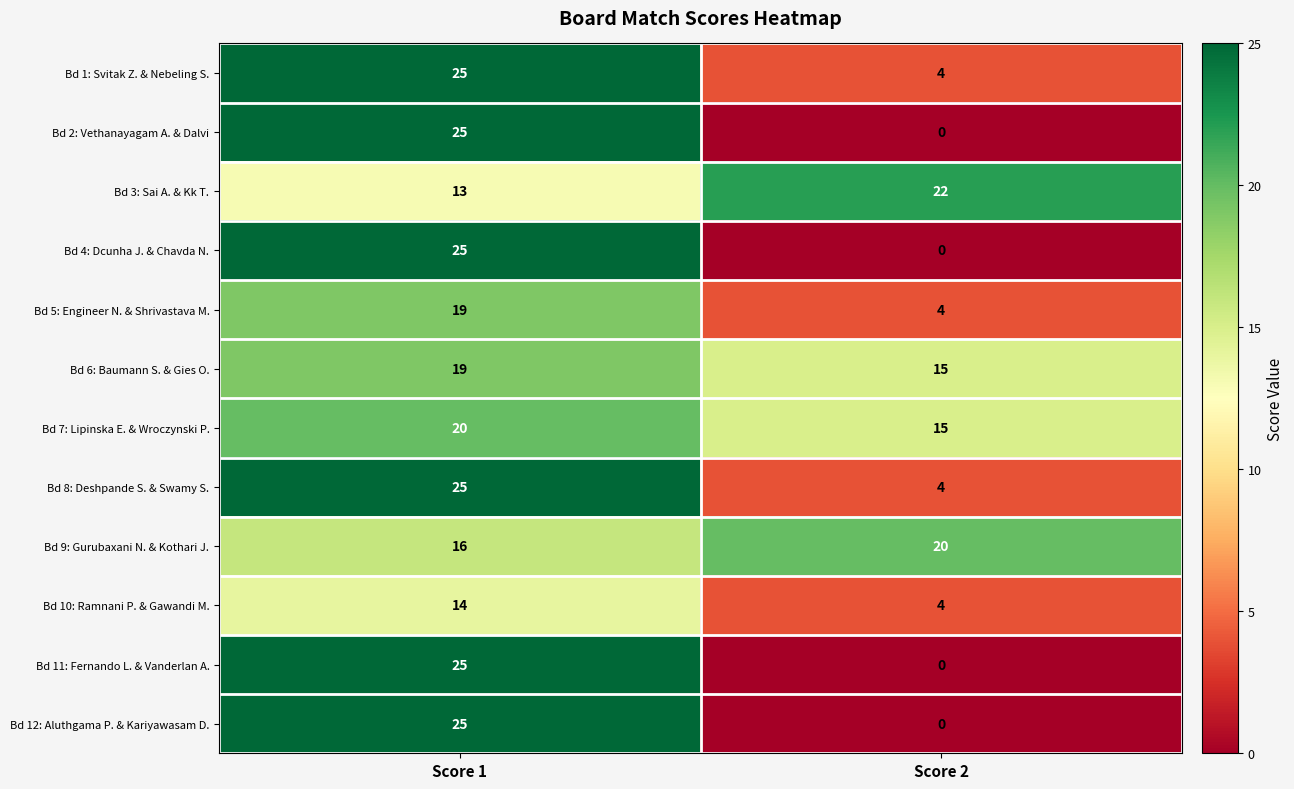

List the labels in order of Bd 11: Fernando L. & Vanderlan A. value, largest first.

Score 1, Score 2